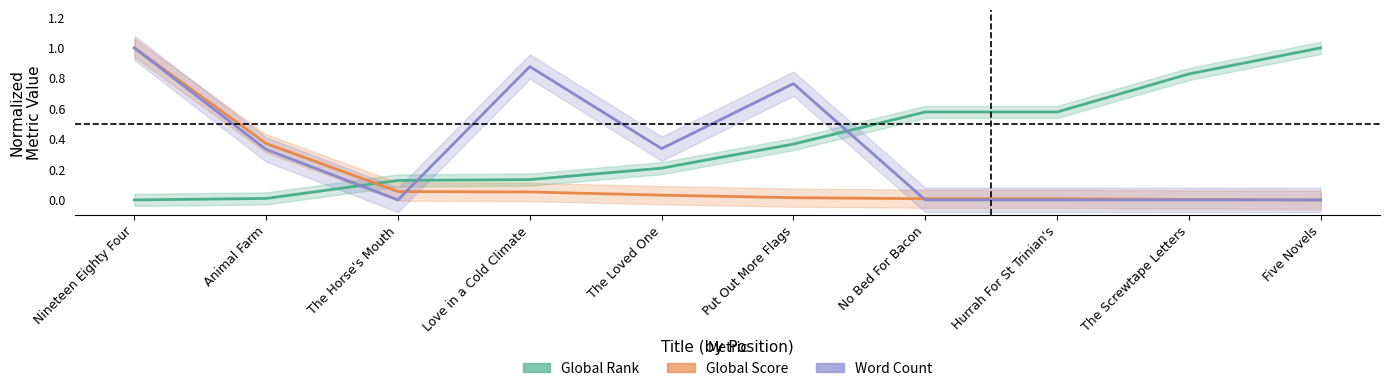

Reading left to right, extract all data points from this chart.

Global Rank: 0.0	0.0	0.1	0.1	0.2	0.4	0.6	0.6	0.8	1.0
Global Score: 1.0	0.4	0.1	0.1	0.0	0.0	0.0	0.0	0.0	0.0
Word Count: 1.0	0.3	0.0	0.9	0.3	0.8	0.0	0.0	0.0	0.0